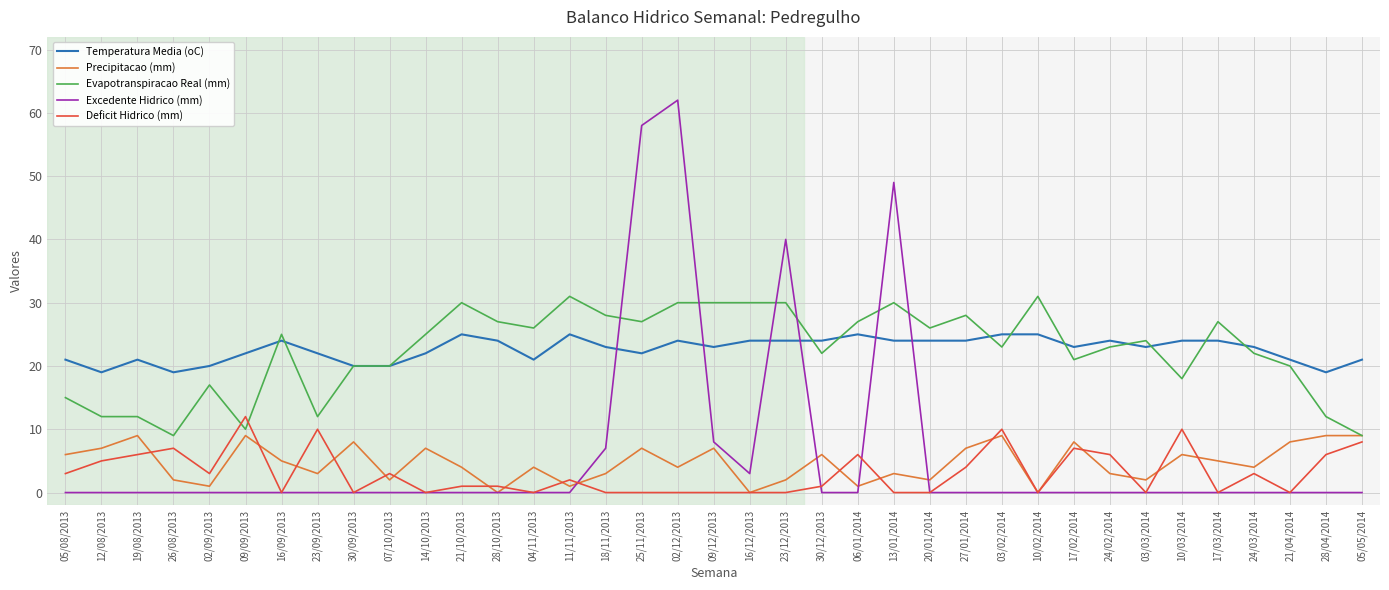

What is the spread (max minus min) of values at 25/11/2013?

58